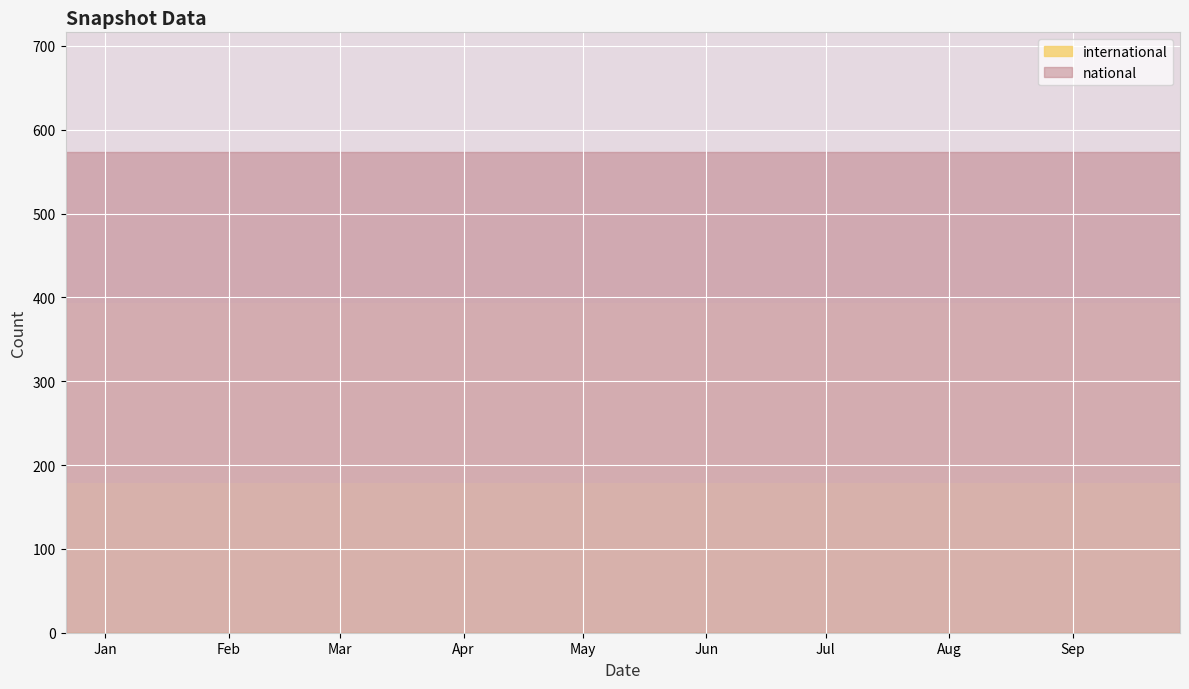

Does the chart display data point markers on the line(s)?

No